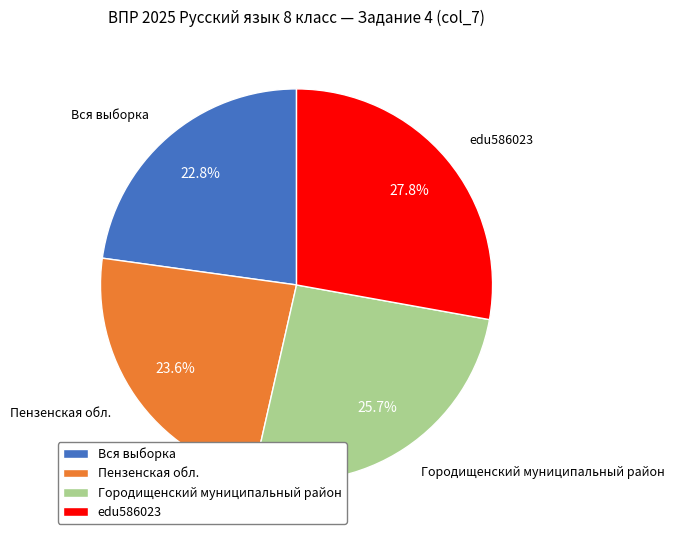

Which slice is the smallest?

Вся выборка